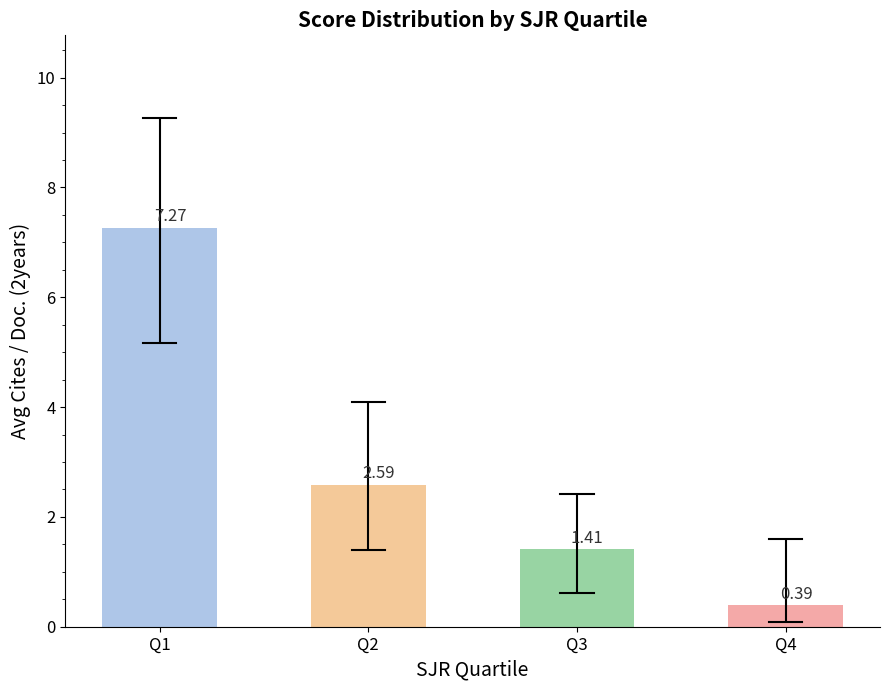

Where does the data first go above 2?

Q1